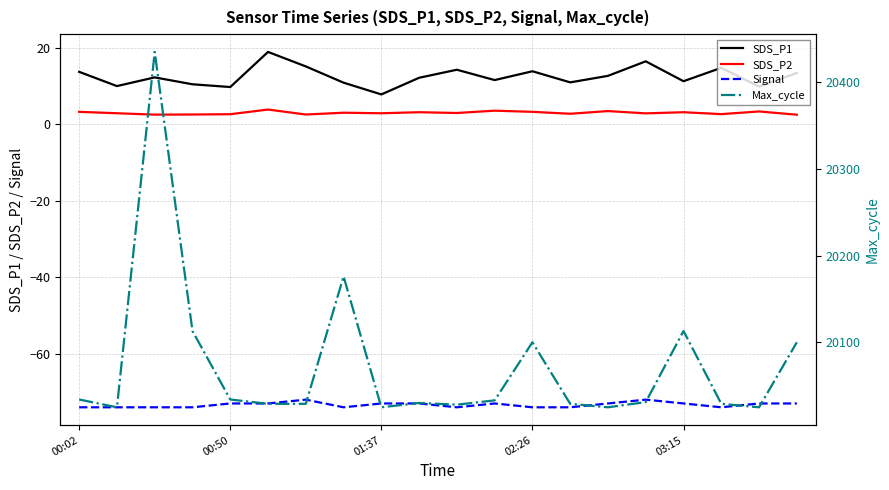

True or false: SDS_P1 has a value of 3.7 at 7.

False